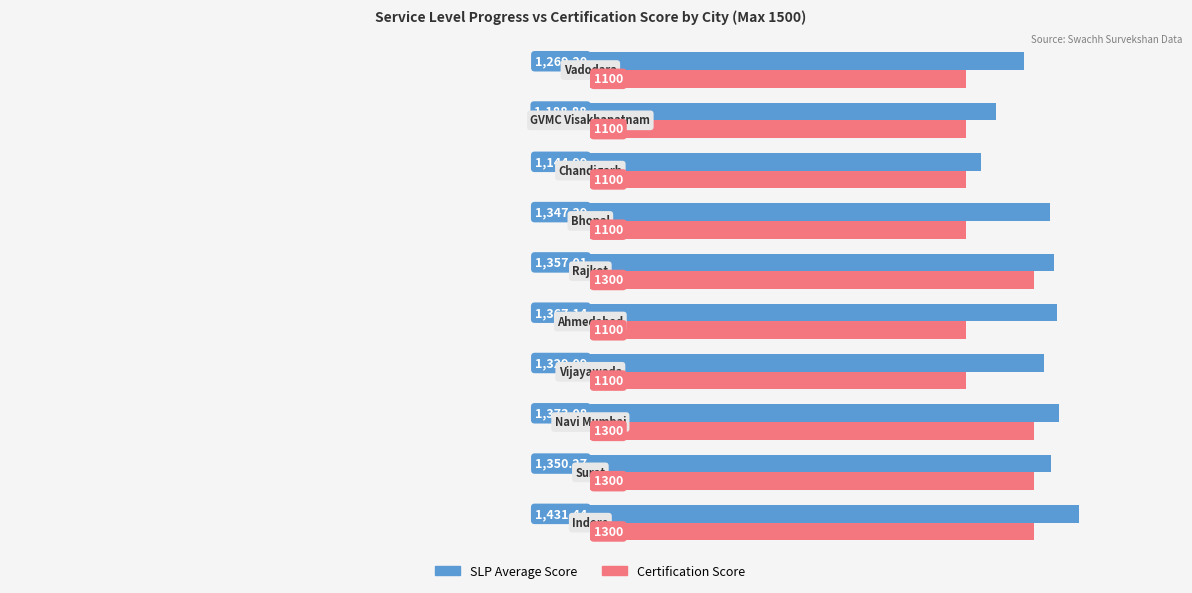

What is the maximum value for SLP Average Score?

1431.4